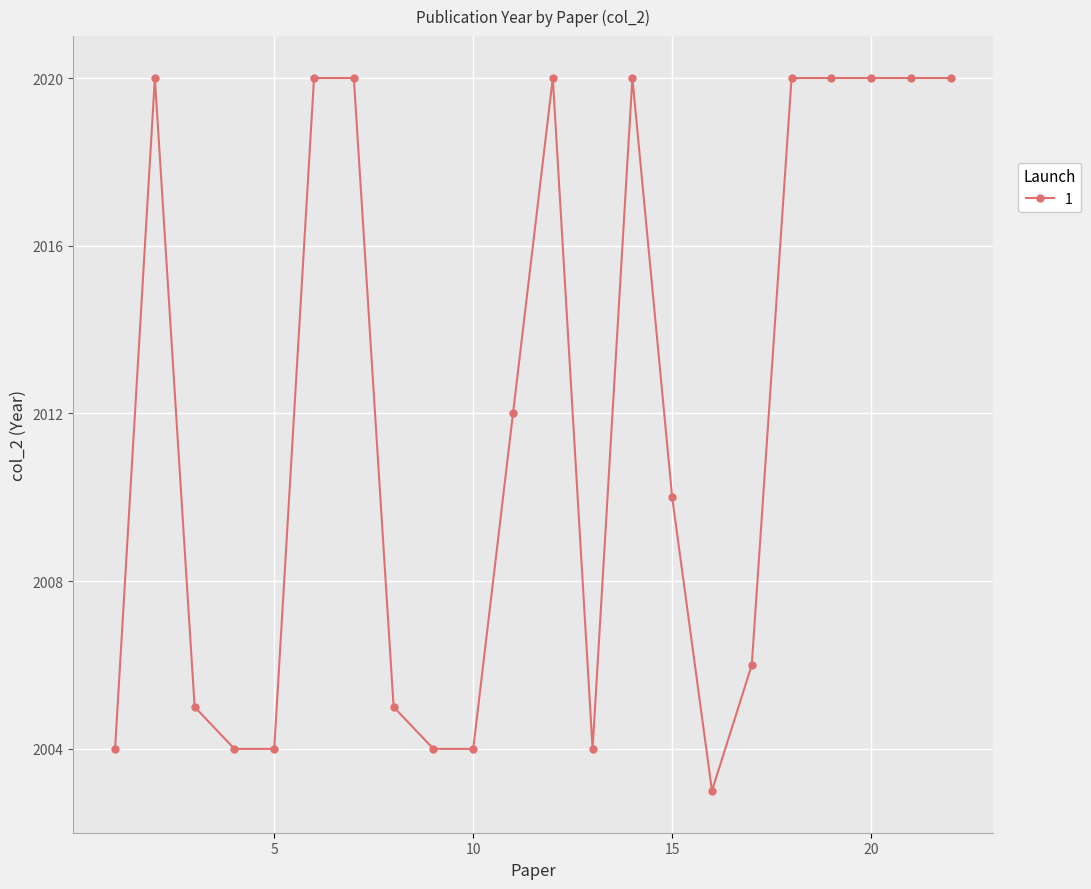

Reading left to right, transcribe all the data shown in this chart.

2004	2020	2005	2004	2004	2020	2020	2005	2004	2004	2012	2020	2004	2020	2010	2003	2006	2020	2020	2020	2020	2020